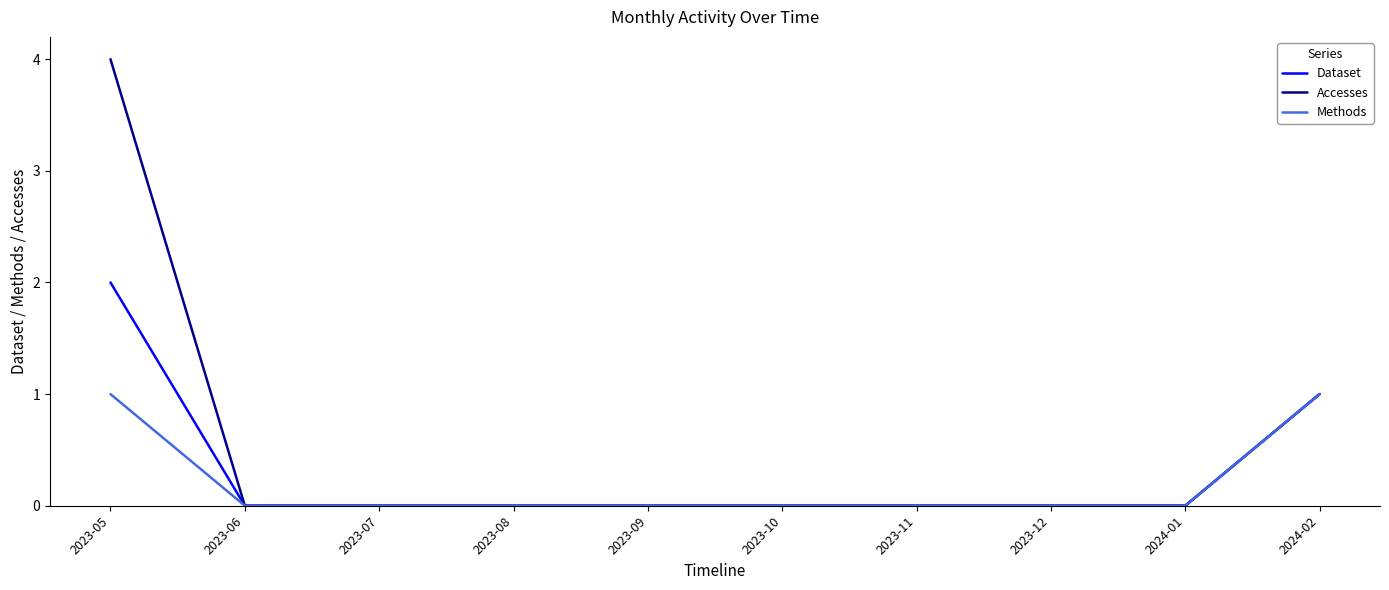

List the series in order of their overall mean, highest first.

Accesses, Dataset, Methods